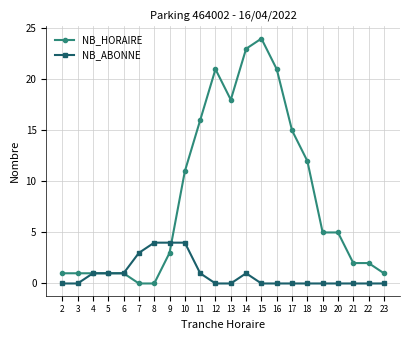

Which series changed the most between 6 and 20?

NB_HORAIRE